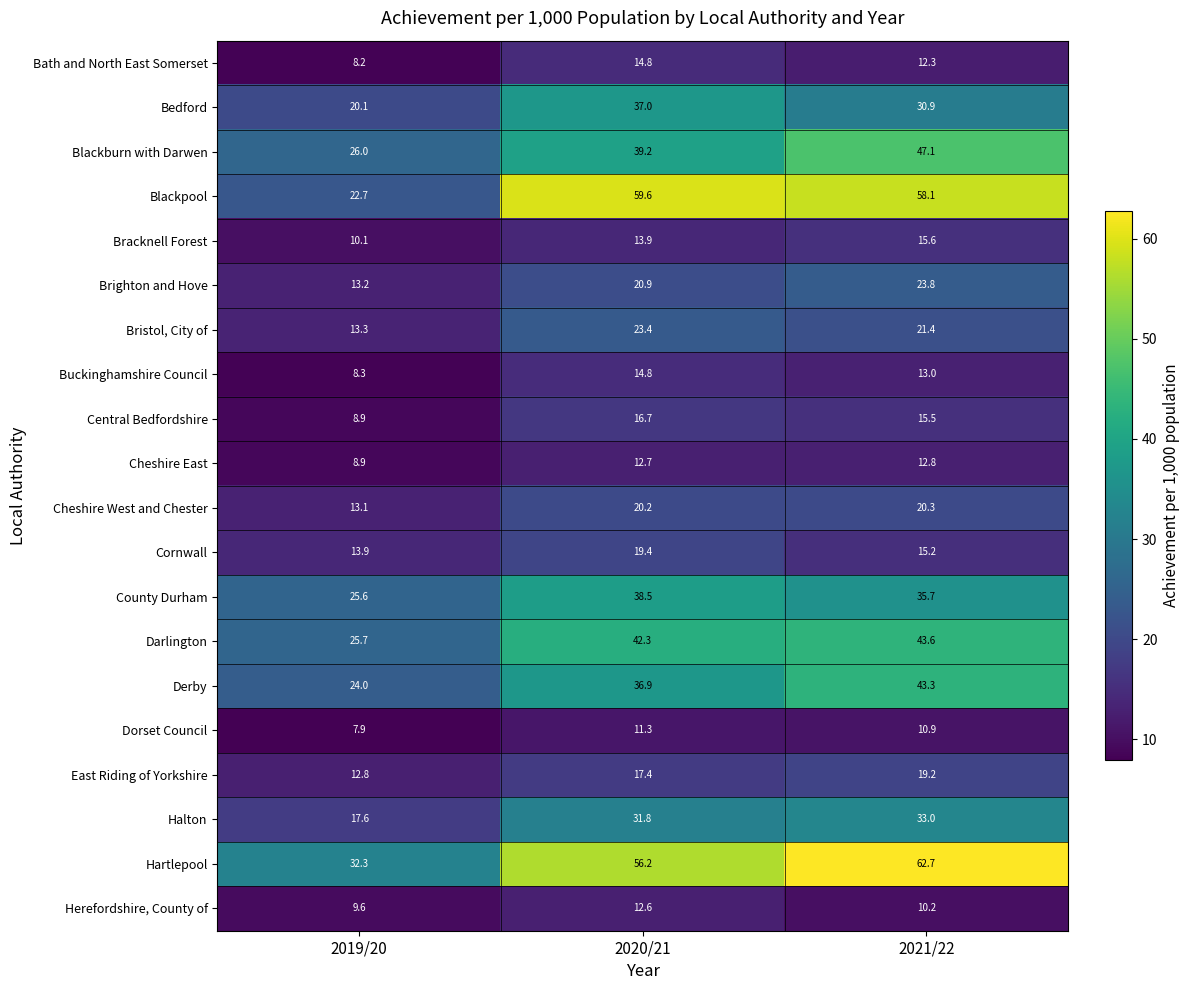

What is the spread (max minus min) of values at 2020/21?

48.3